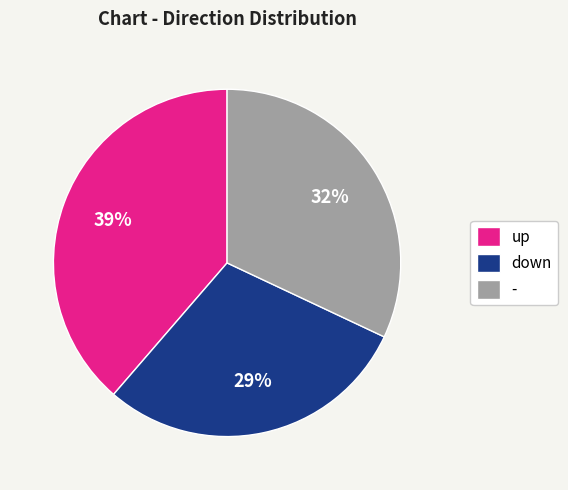

How many slices are in this pie chart?

3